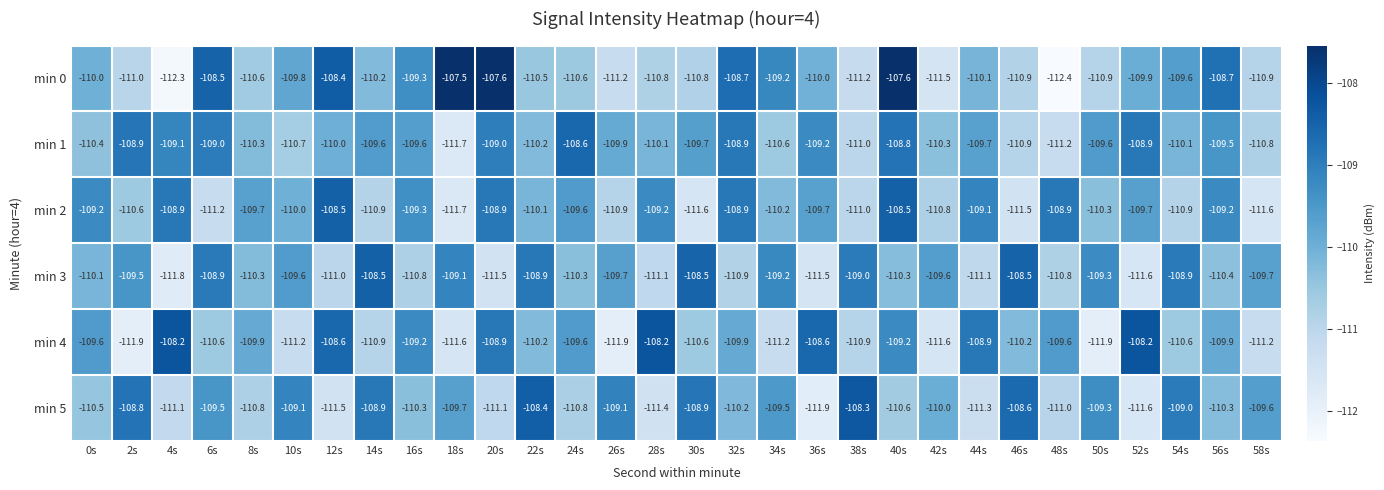

At which category is the sum across all series the highest?

40s